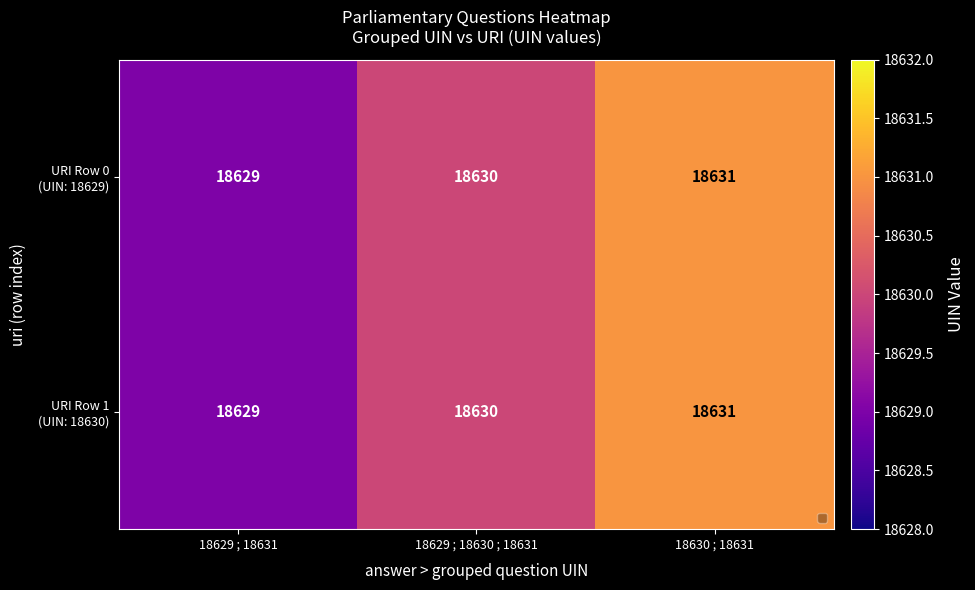

Count the number of categories in the chart.

3